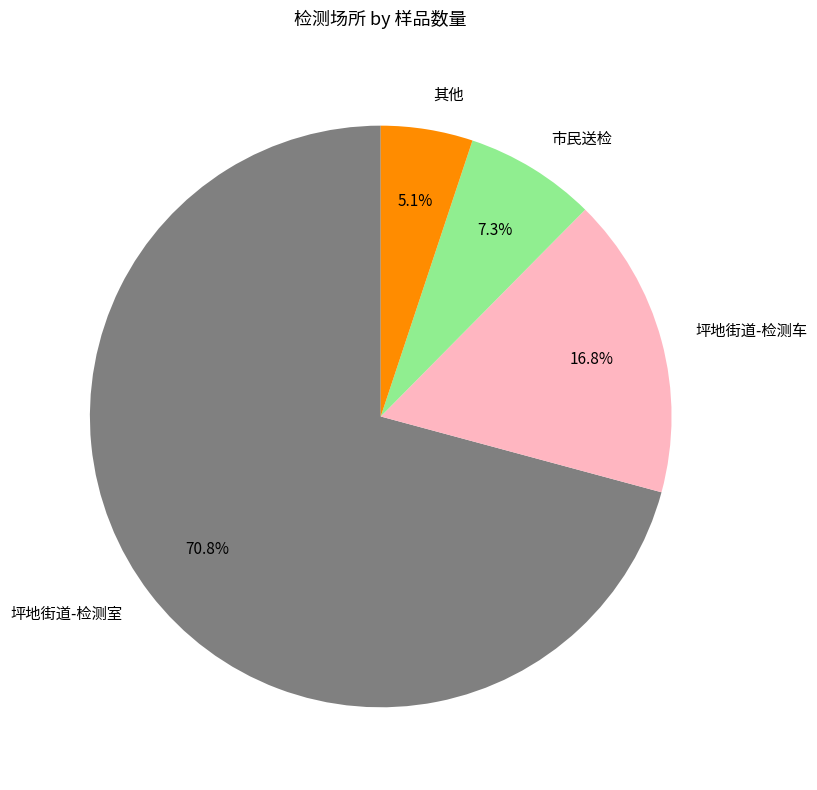

Does any single category account for the majority?

Yes